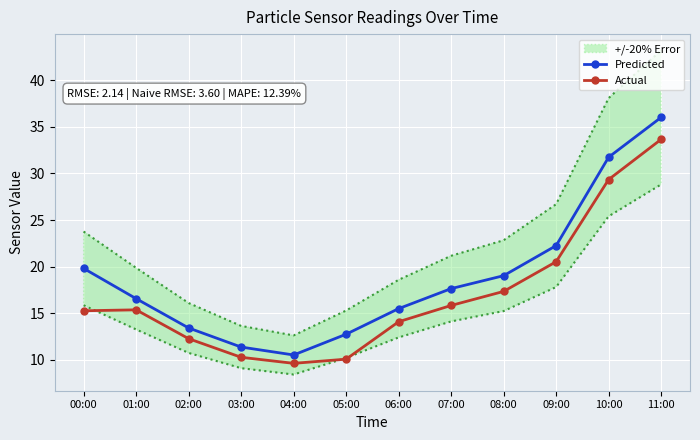

Where is the first local minimum for Actual?

04:00